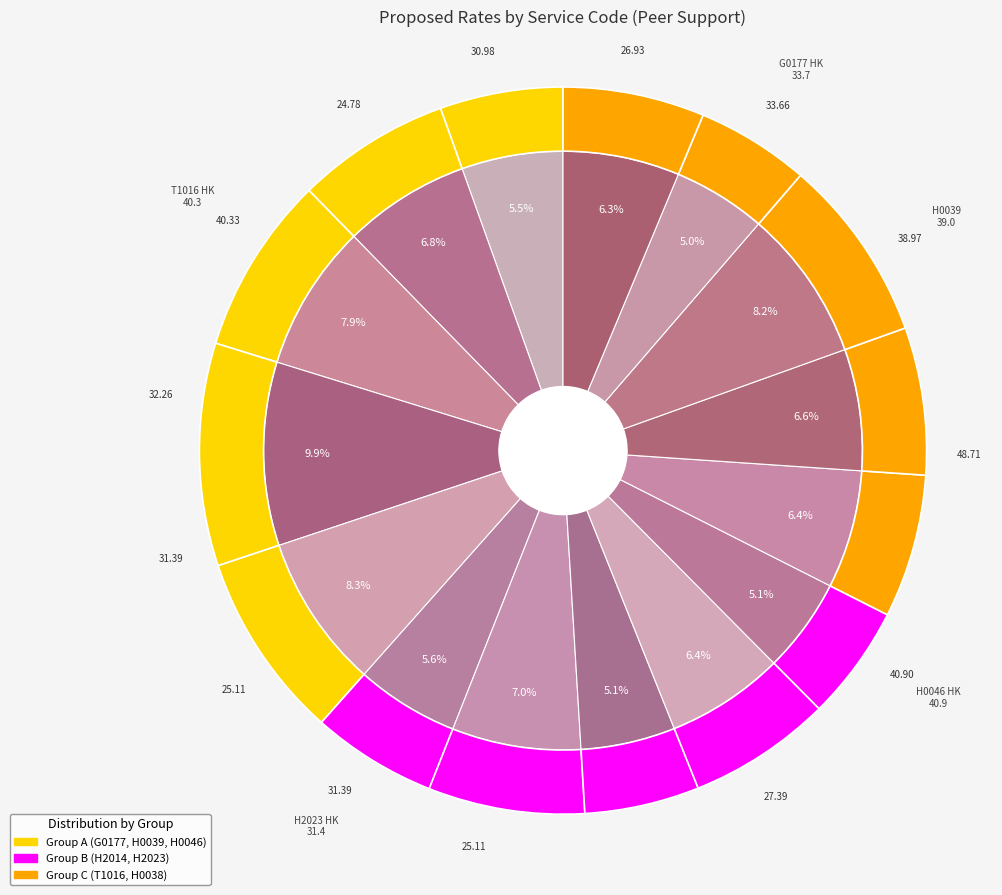

How many slices are in this pie chart?

15